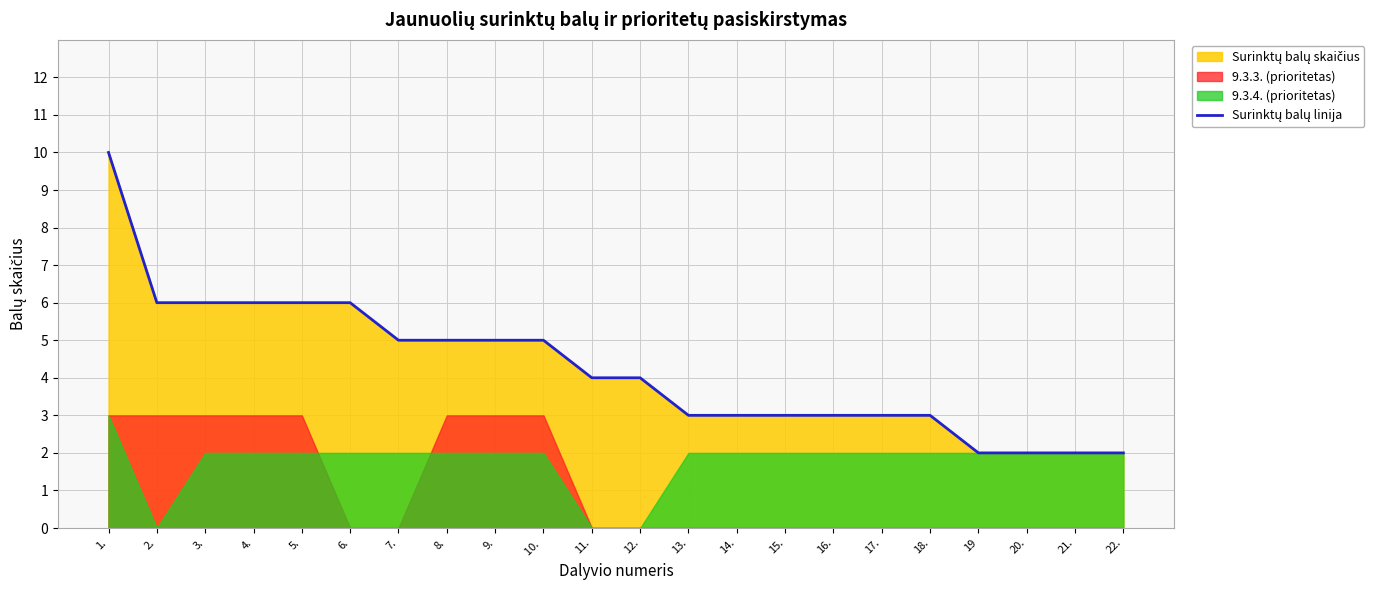

What is the greatest value displayed?

10